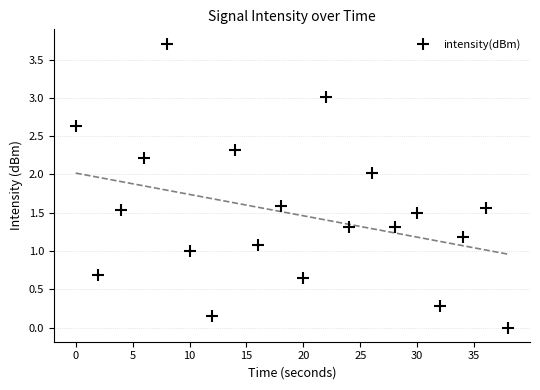

The intensity(dBm) series shows 0.5 at 30. True or false?

False